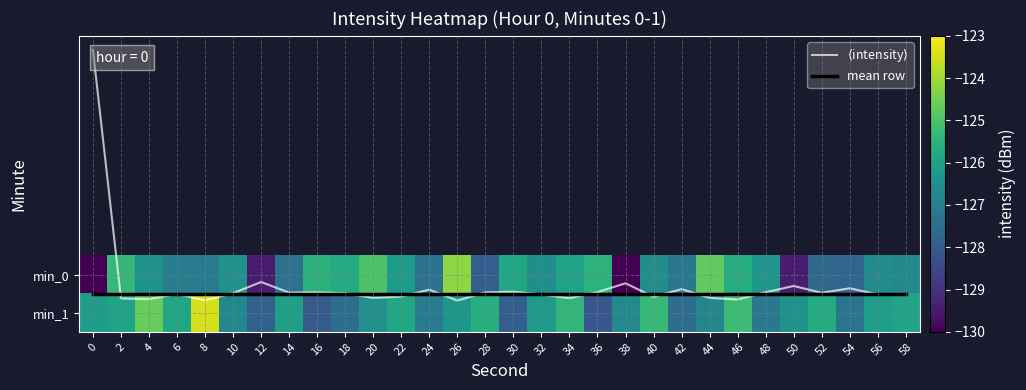

How many negative values does the $\langle$intensity$\rangle$ series have?

1